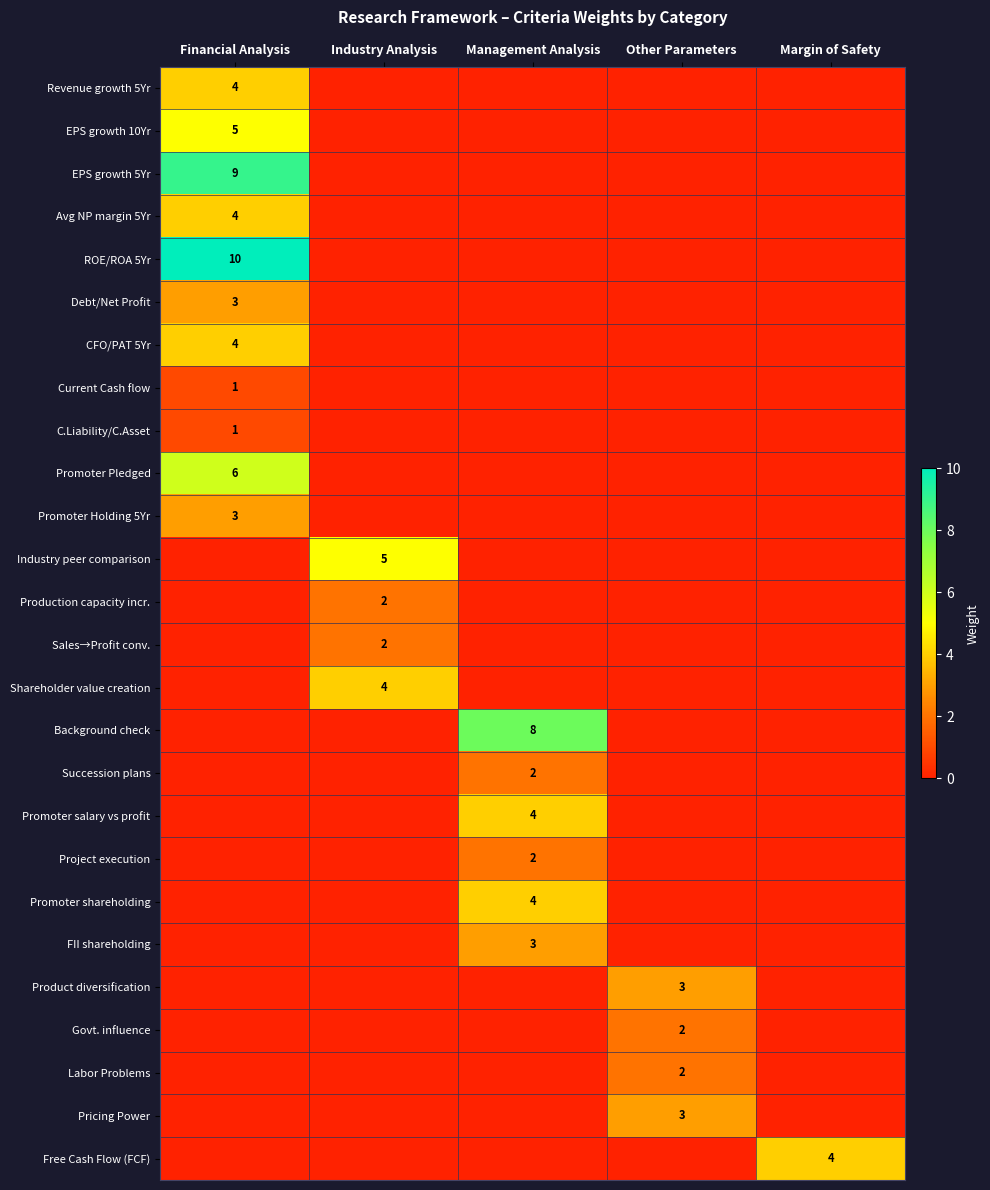

Is it true that Avg NP margin 5Yr equals 4 at Financial Analysis?

True